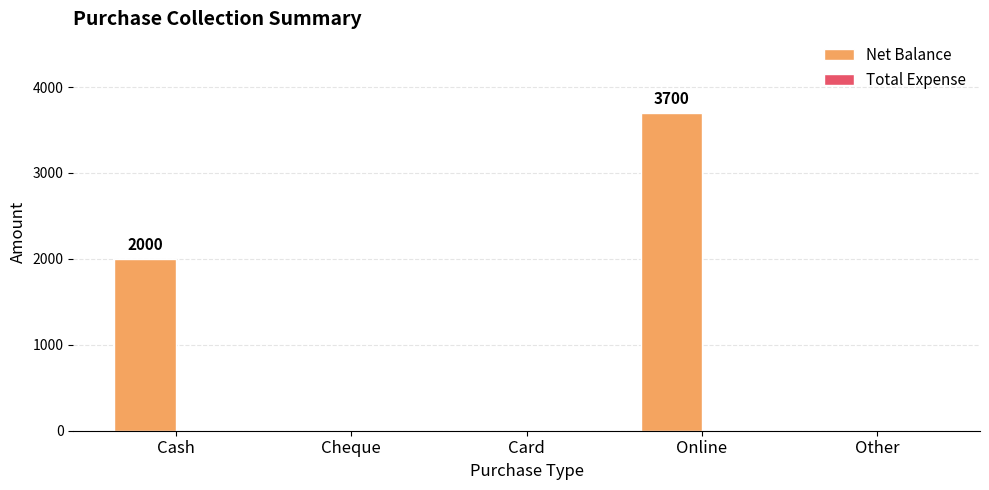

The chart shows a value of 2628 at Cash. True or false?

False